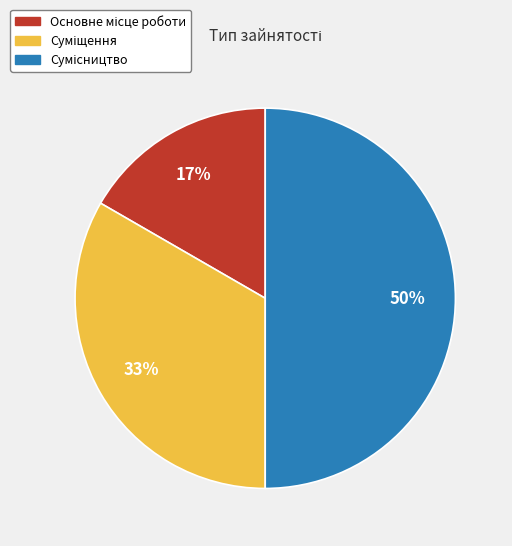

To the nearest percent, what is the difference between the largest and smallest slice percentages?

33%